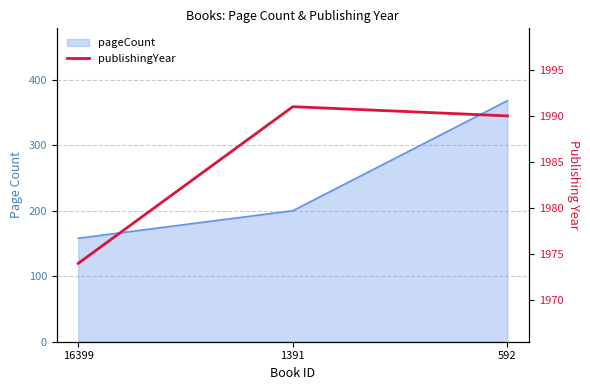

The value at 16399 is 1024. True or false?

False